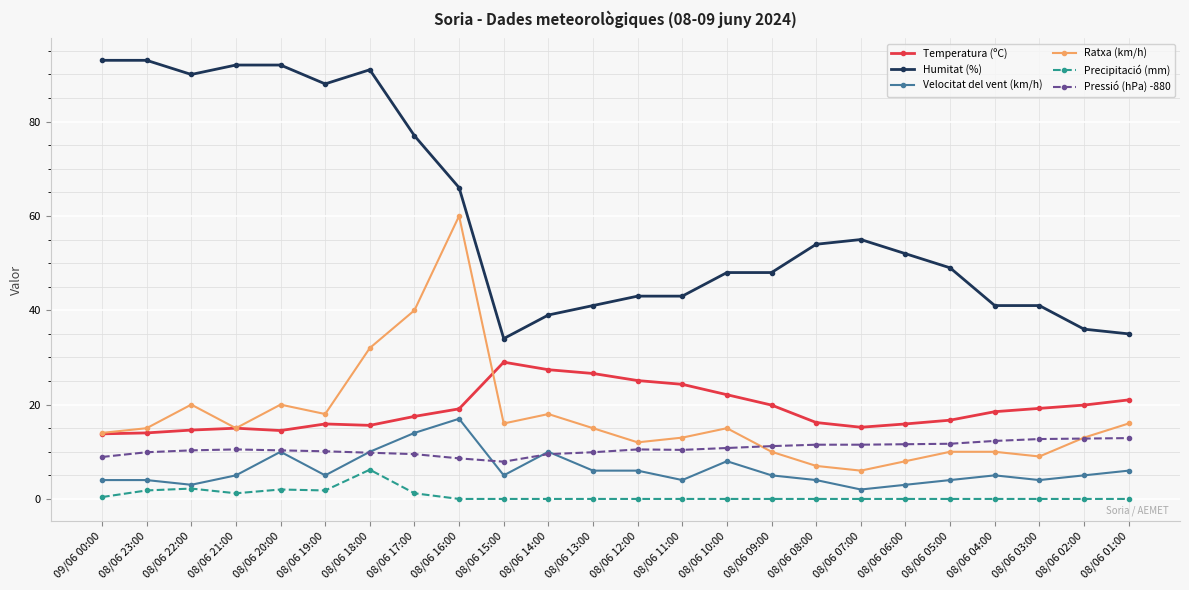

Is the value of Ratxa (km/h) at 08/06 20:00 greater than the value of Velocitat del vent (km/h) at 08/06 02:00?

Yes